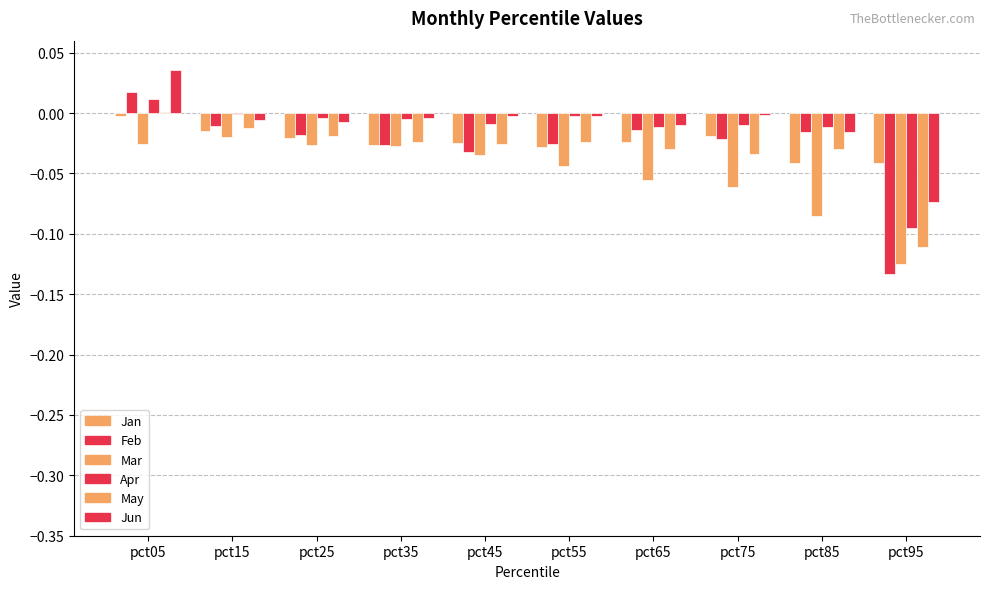

True or false: Jan has a value of -0.0 at pct75.

False